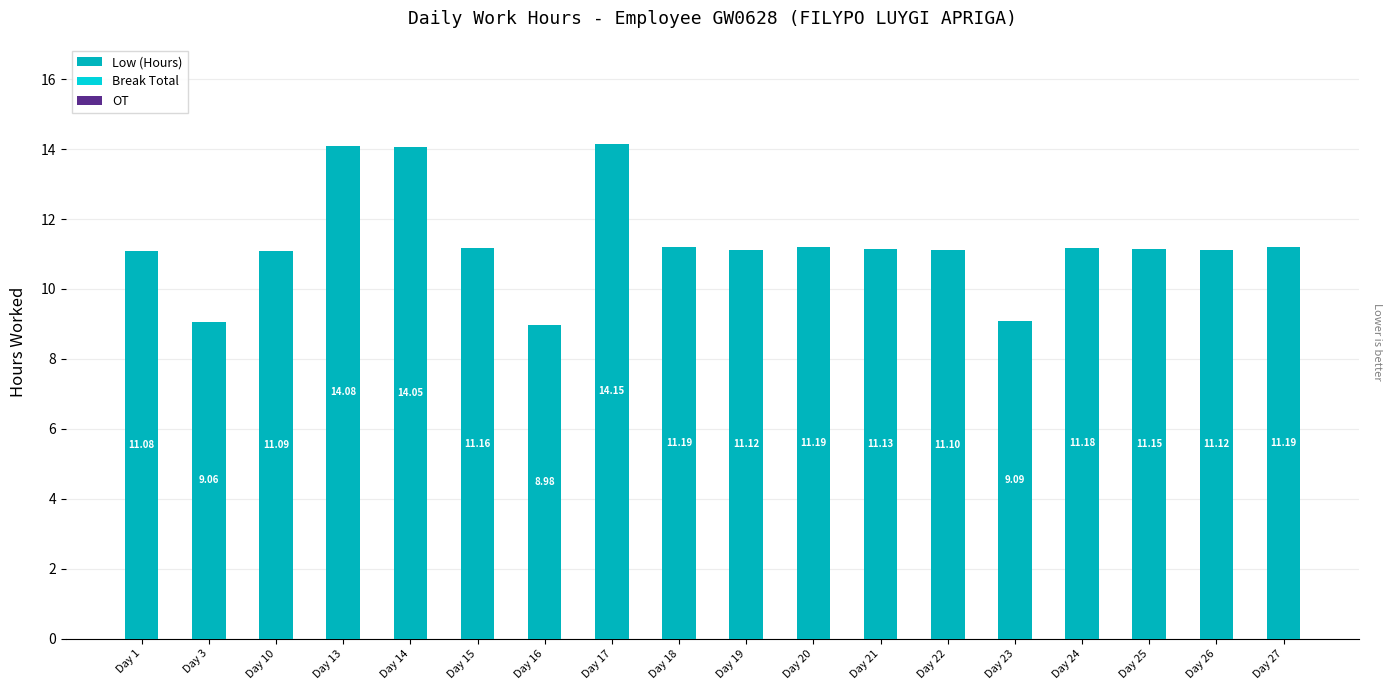

What is the sum of the values at Day 21 and Day 15?

22.3